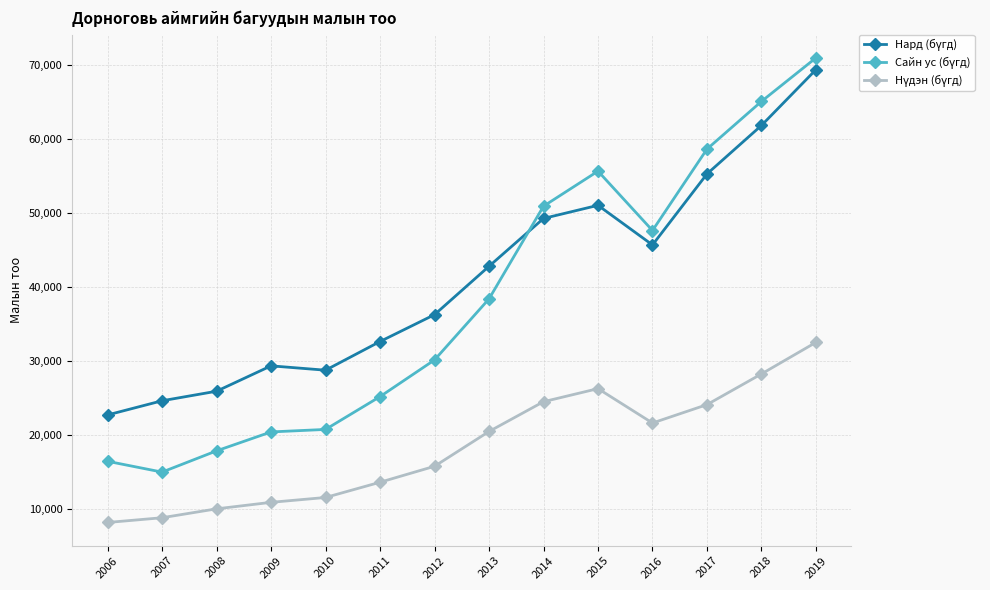

How many lines are shown in the chart?

3